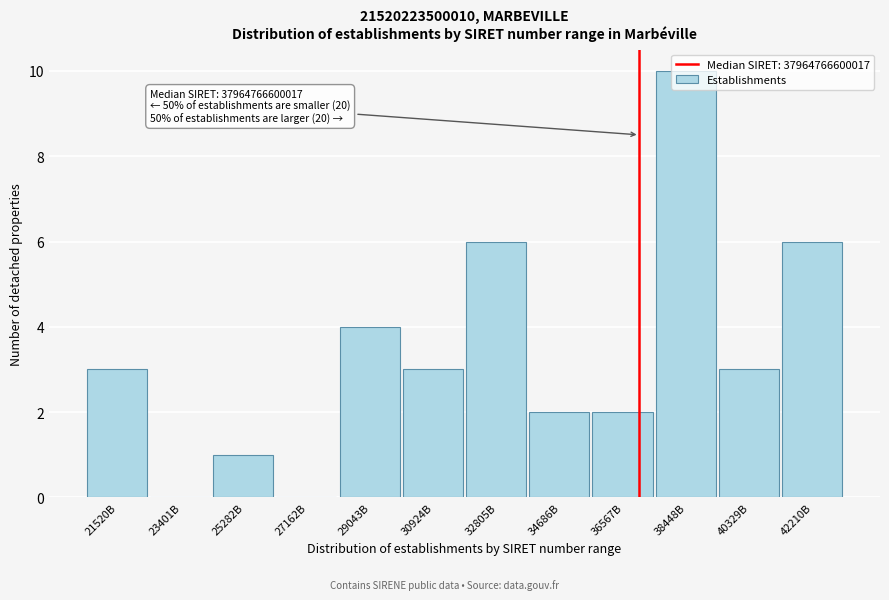

Is it true that the value at 42210B is 6?

True